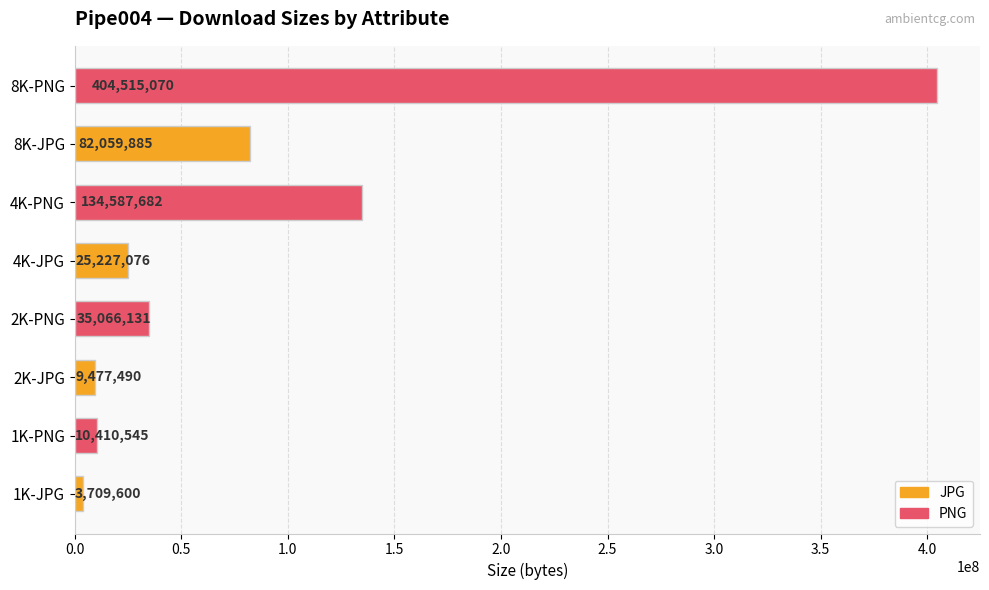

What is the ratio of the value at 2K-PNG to the value at 1K-JPG?

9.5